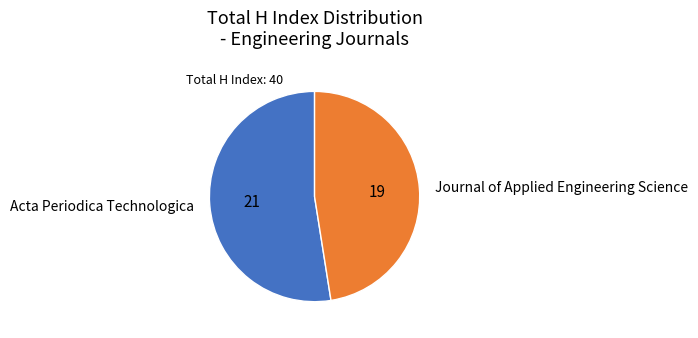

Is Journal of Applied Engineering Science the majority of the pie?

No